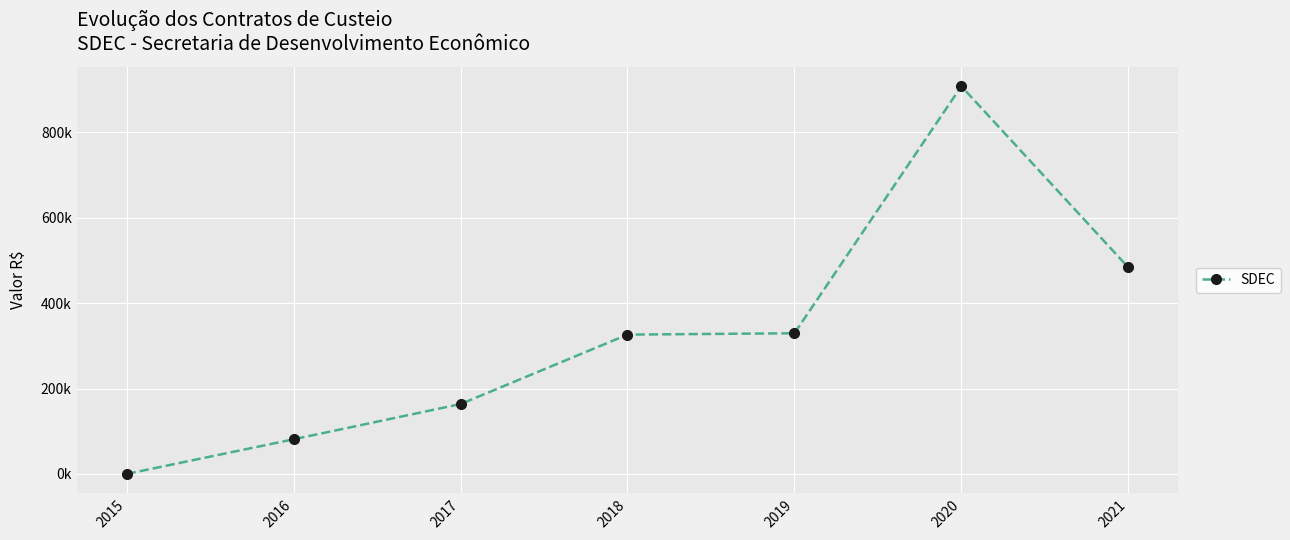

How many interior local peaks (higher than both neighbors) does the data have?

1